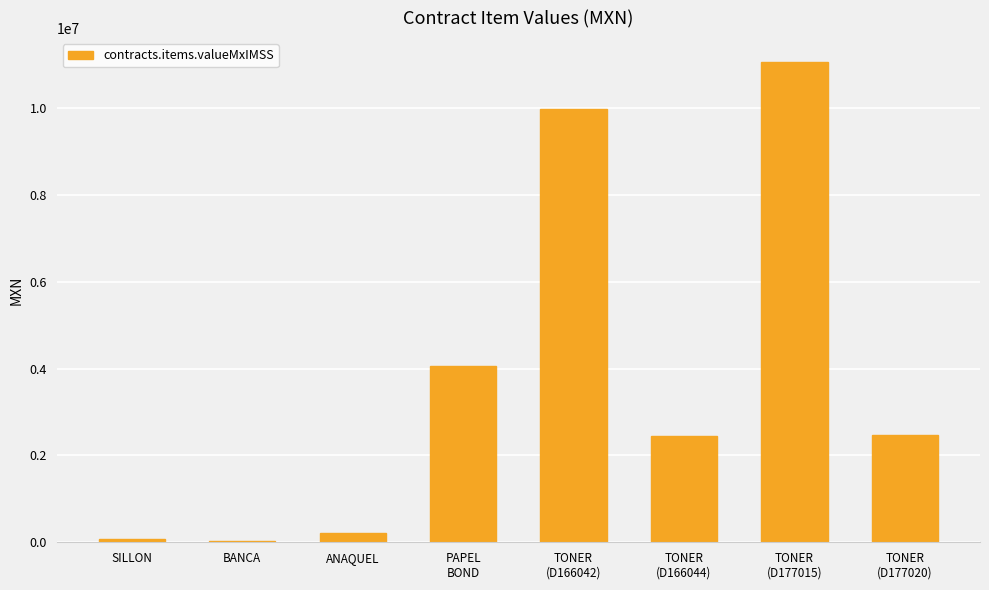

What is the difference between the second highest and minimum values?

9946269.2